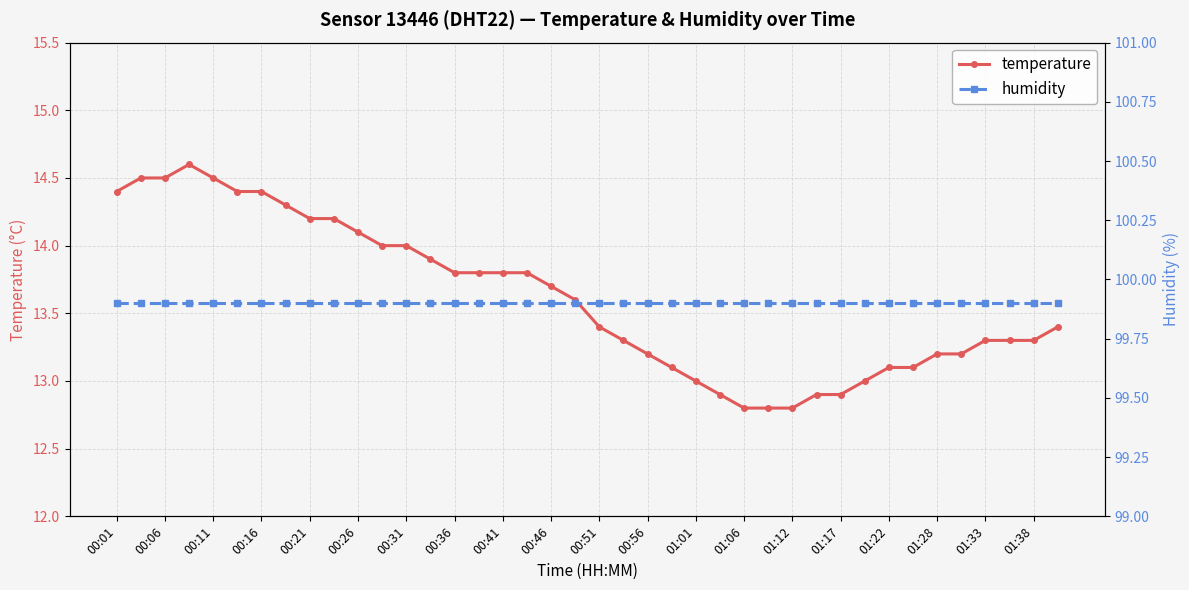

Which series has the largest total across all categories?

humidity